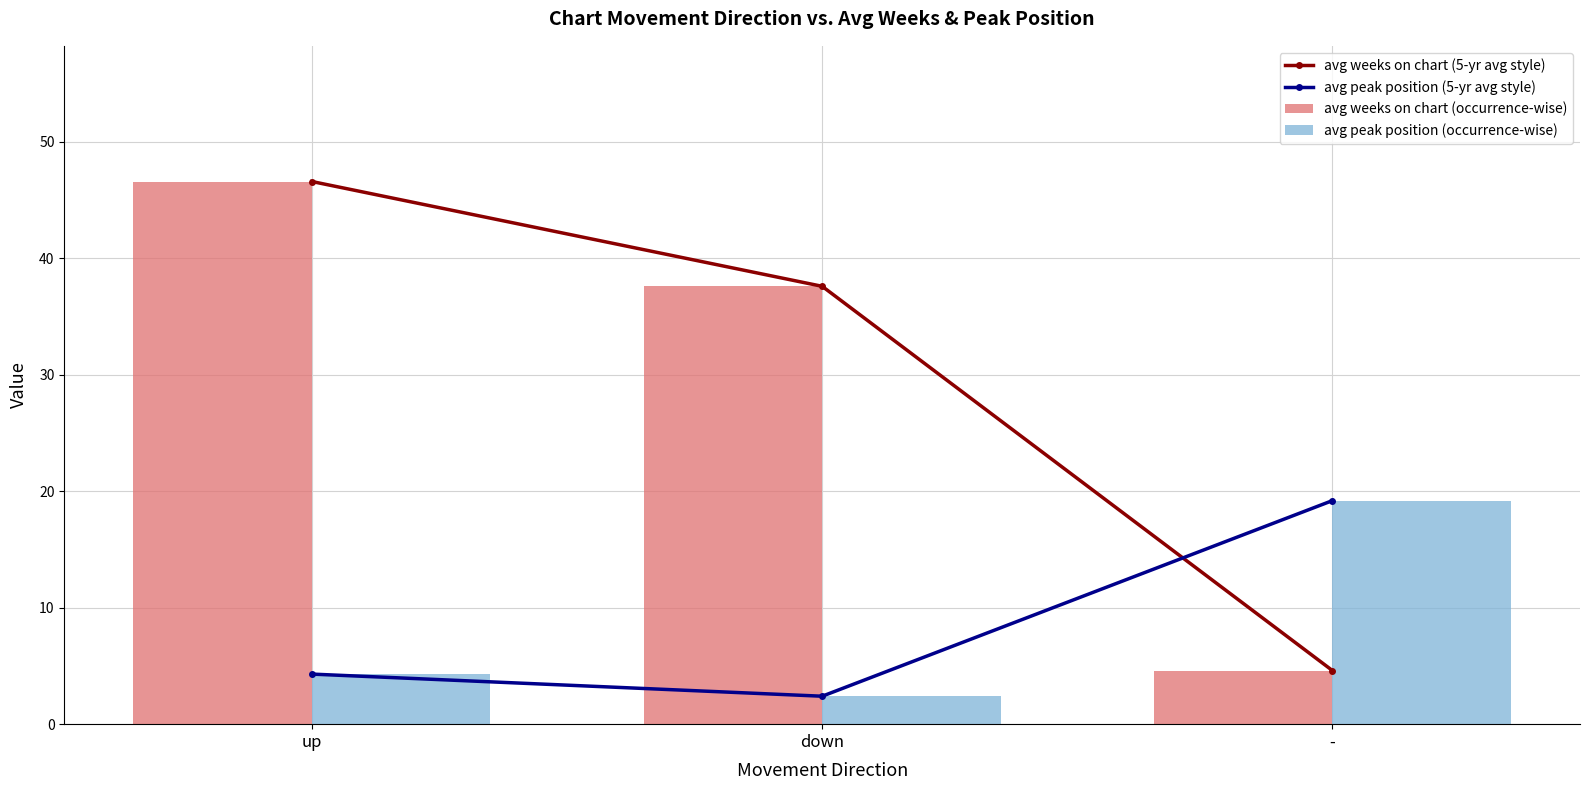

What is the difference between the maximum and minimum values in the avg peak position (occurrence-wise) series?

16.8